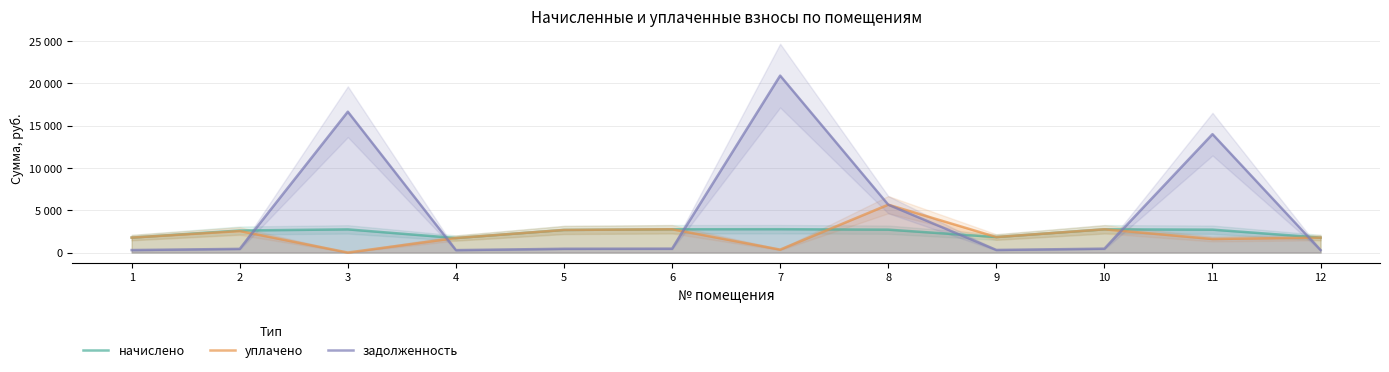

What is the difference between the maximum and second lowest values in the начислено series?

991.4